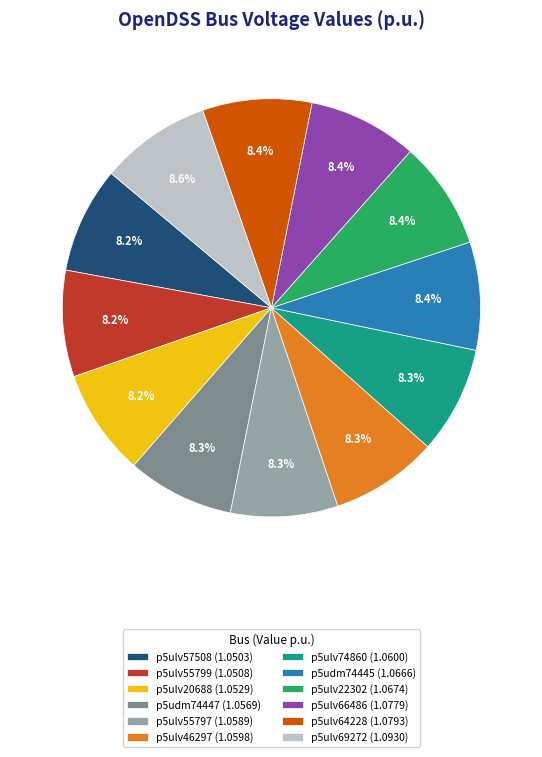

Is p5udm74447 the majority of the pie?

No